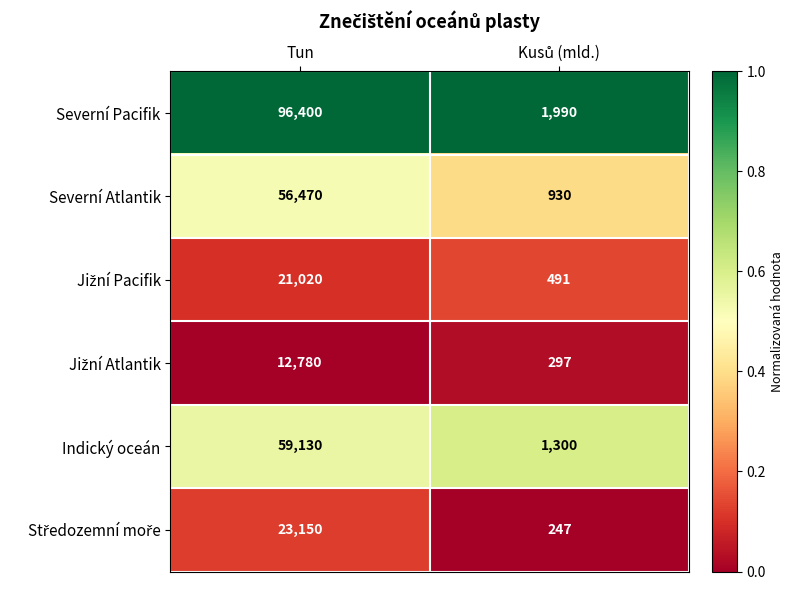

What is the difference between the maximum and minimum values in the Severní Pacifik series?

94410